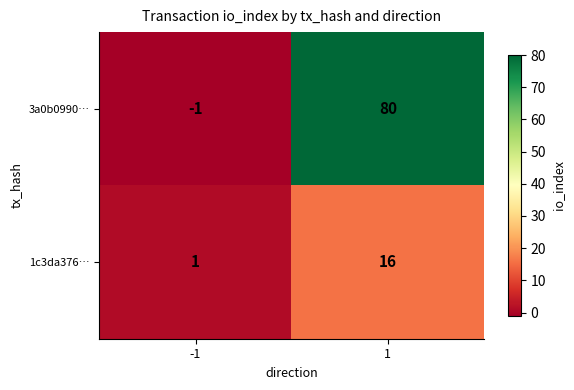

True or false: 1c3da376… has a value of 0 at -1.

False